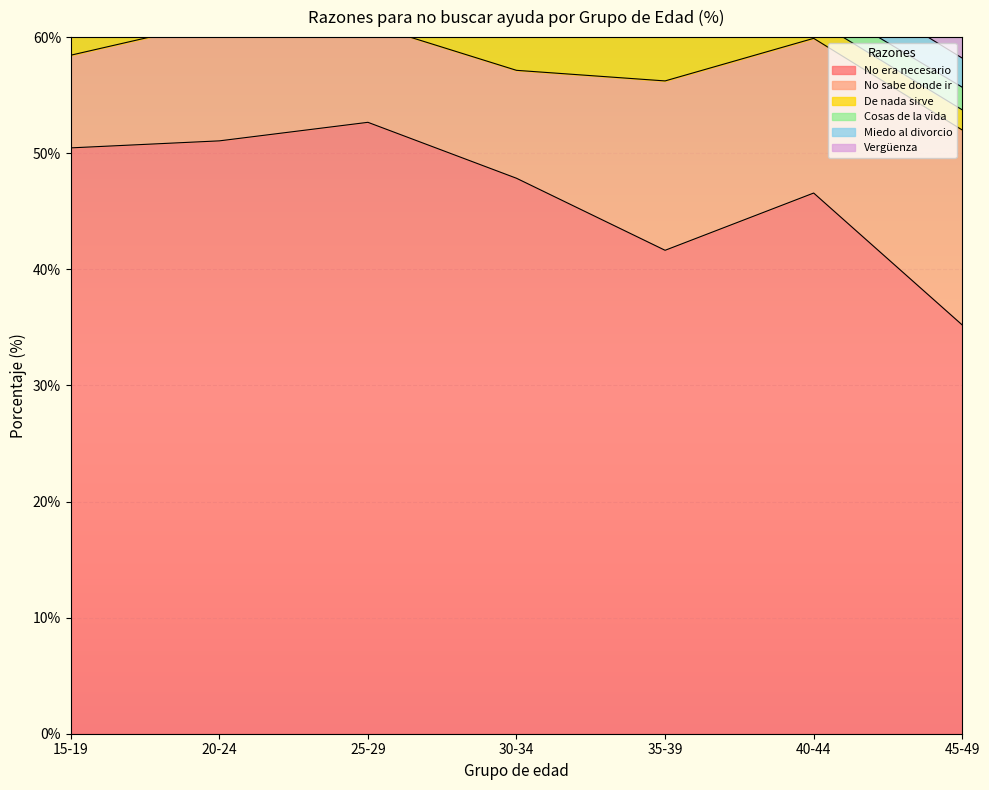

Reading left to right, what are all the values shown in this chart?

No era necesario: 15-19=50.5	20-24=51.1	25-29=52.7	30-34=47.8	35-39=41.6	40-44=46.6	45-49=35.2
No sabe donde ir: 15-19=8.0	20-24=10.3	25-29=8.5	30-34=9.3	35-39=14.6	40-44=13.3	45-49=16.8
De nada sirve: 15-19=1.6	20-24=1.1	25-29=1.8	30-34=3.4	35-39=4.2	40-44=1.6	45-49=1.7
Cosas de la vida: 15-19=3.8	20-24=0.7	25-29=2.1	30-34=1.8	35-39=0.7	40-44=1.8	45-49=1.9
Miedo al divorcio: 15-19=1.1	20-24=3.1	25-29=4.1	30-34=2.6	35-39=2.9	40-44=2.7	45-49=2.5
Vergüenza: 15-19=10.0	20-24=12.0	25-29=14.8	30-34=18.9	35-39=18.7	40-44=16.4	45-49=16.2